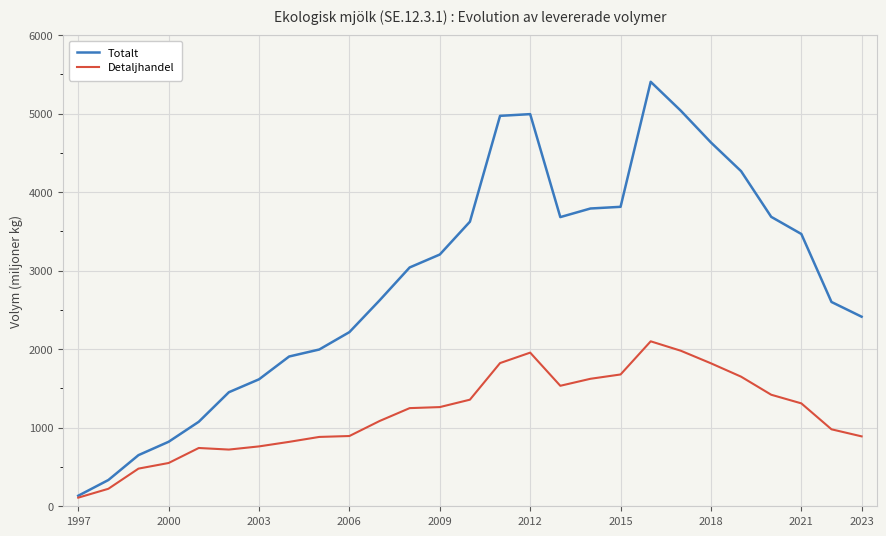

Which series has the largest range (max minus min)?

Totalt